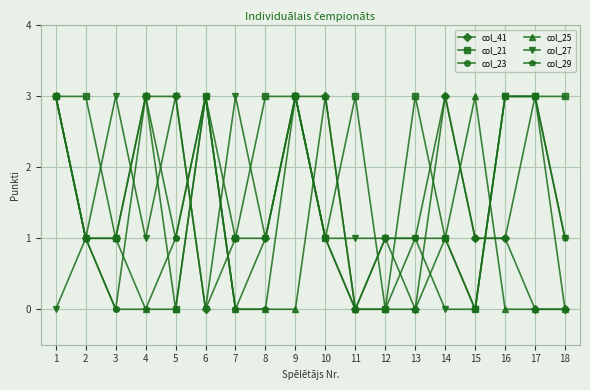

What is the sum of all col_27 values?

26